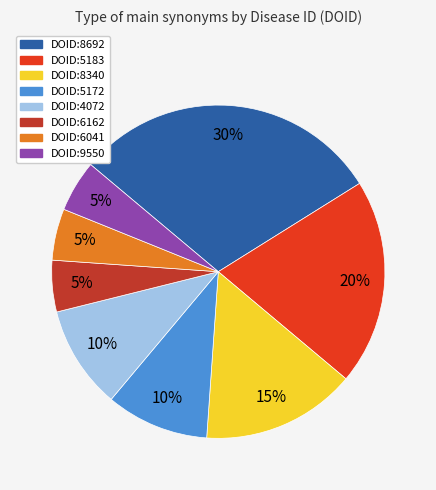

Combined, do DOID:4072 and DOID:5172 account for over 50%?

No